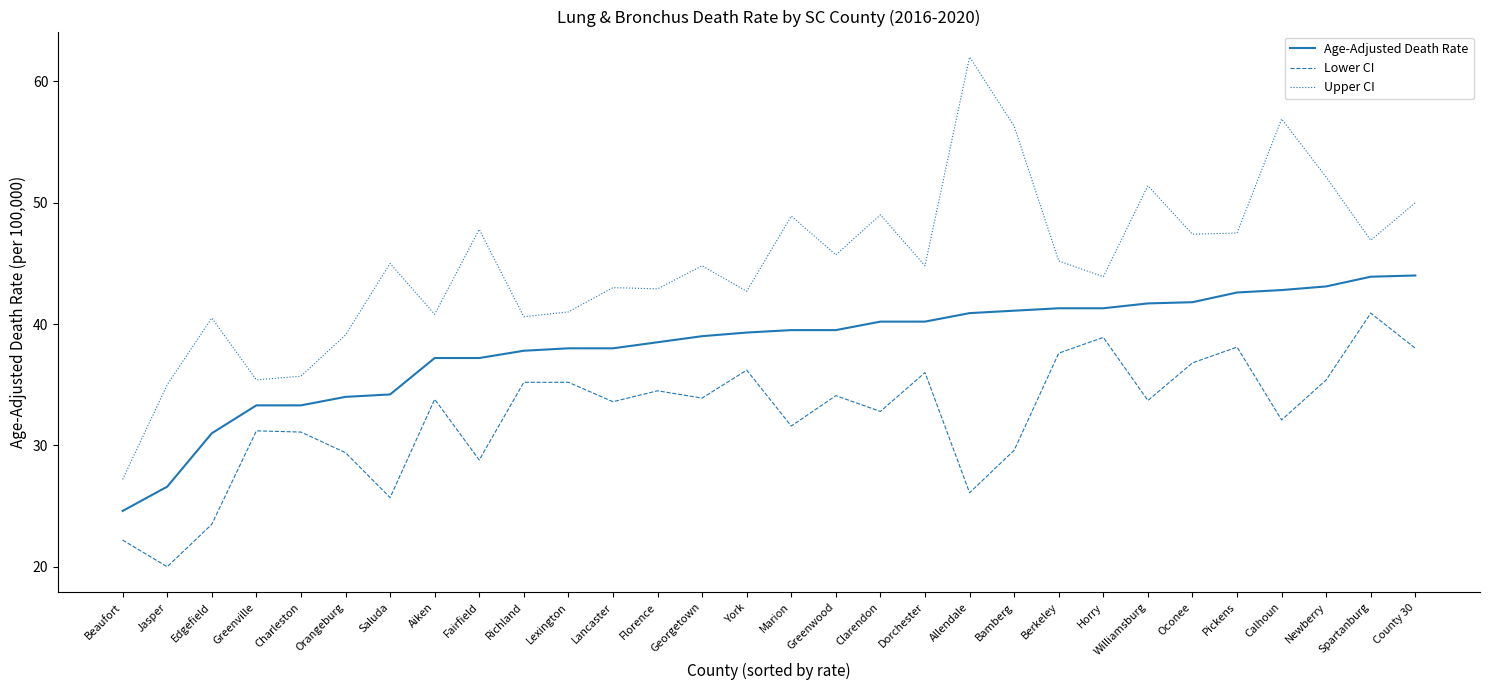

At which label does Age-Adjusted Death Rate reach its minimum?

Beaufort